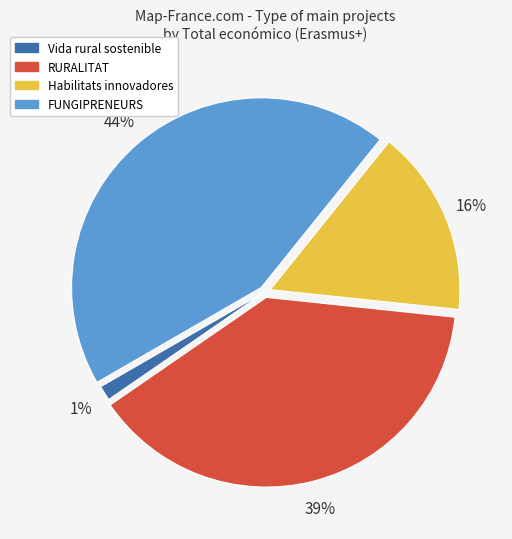

To the nearest percent, what is the average slice percentage?

25%